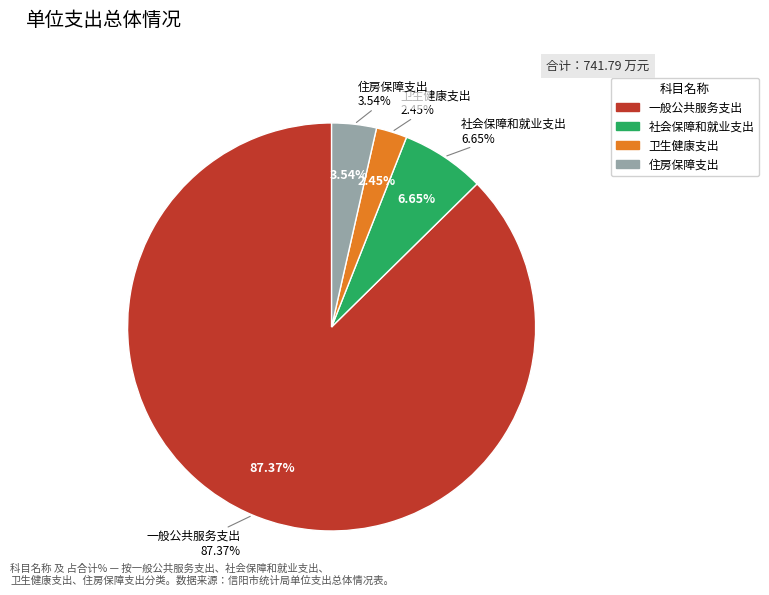

Does 一般公共服务支出 represent more than half of the total?

Yes